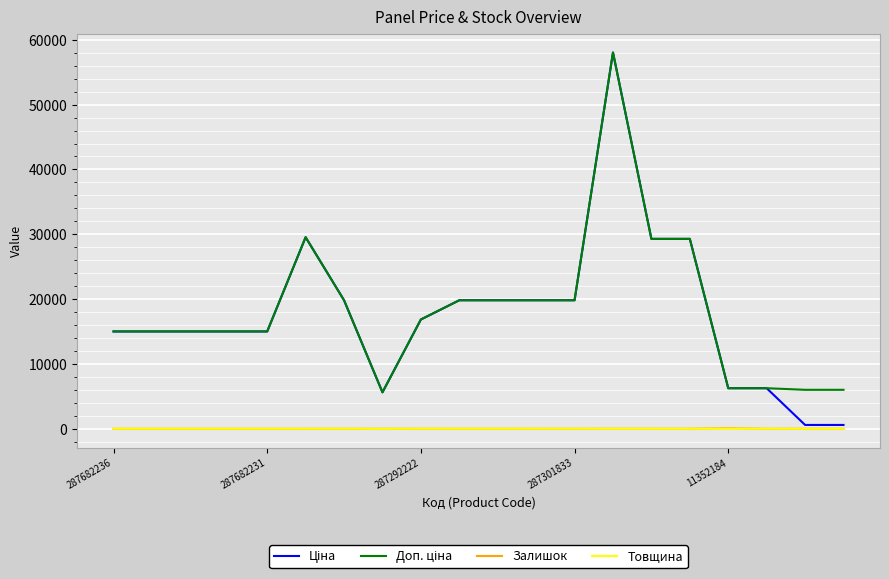

List the labels in order of Залишок value, largest first.

16, 13, 18, 14, 15, 8, 17, 19, 11, 6, 287682236, 287682231, 287292222, 287301833, 11352184, 5, 7, 9, 10, 12